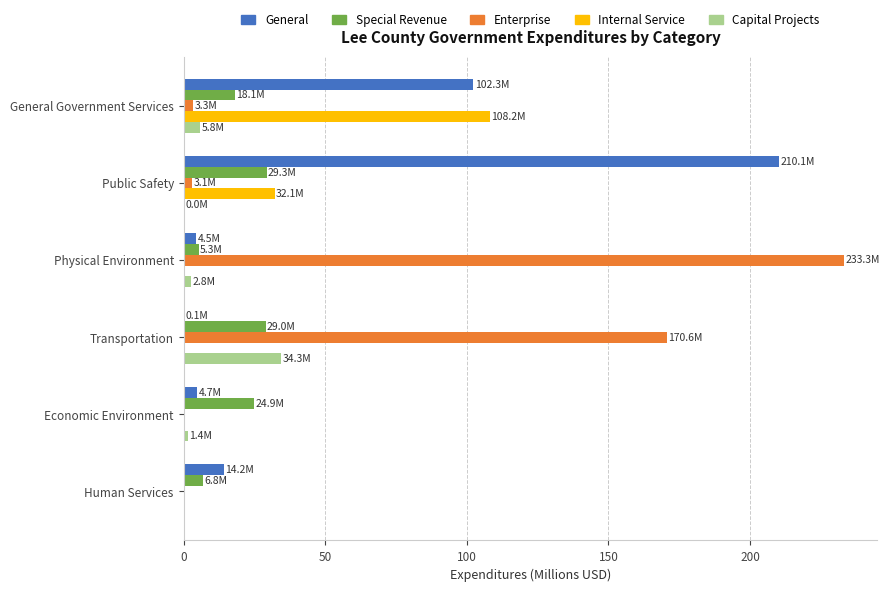

How many data points in General are above 14?

3